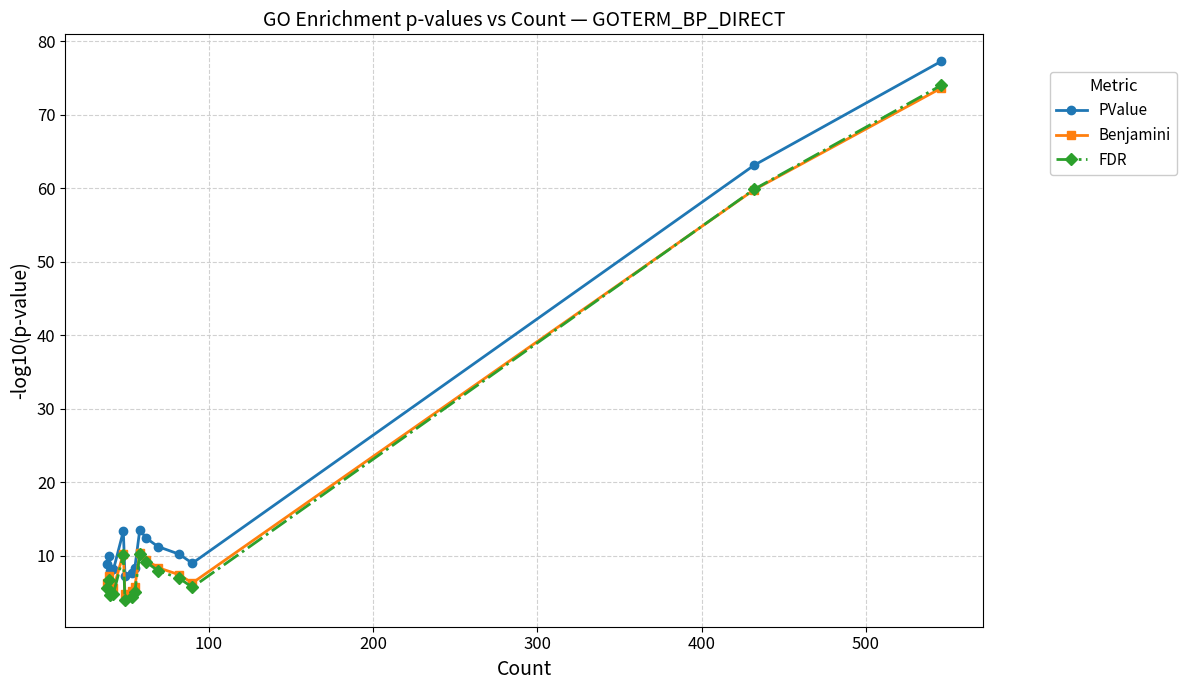

True or false: FDR and PValue cross at least once.

False